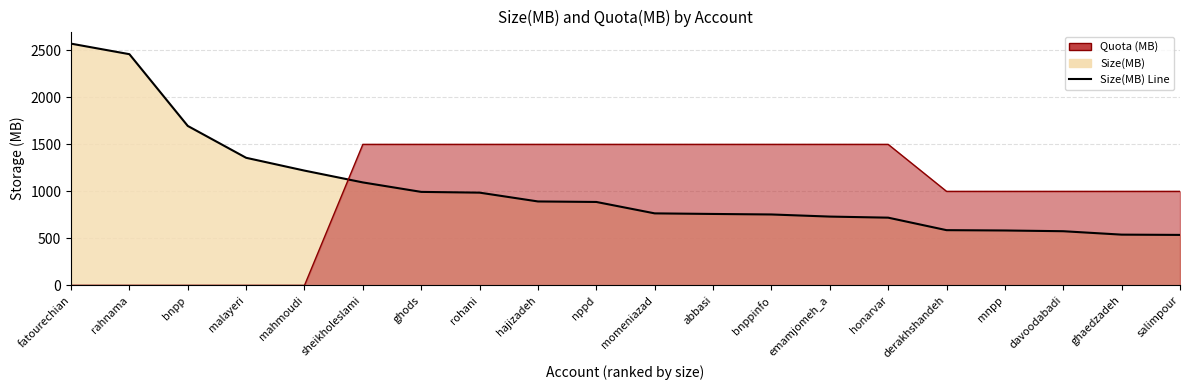

Which has a higher value, ghods or honarvar?

ghods